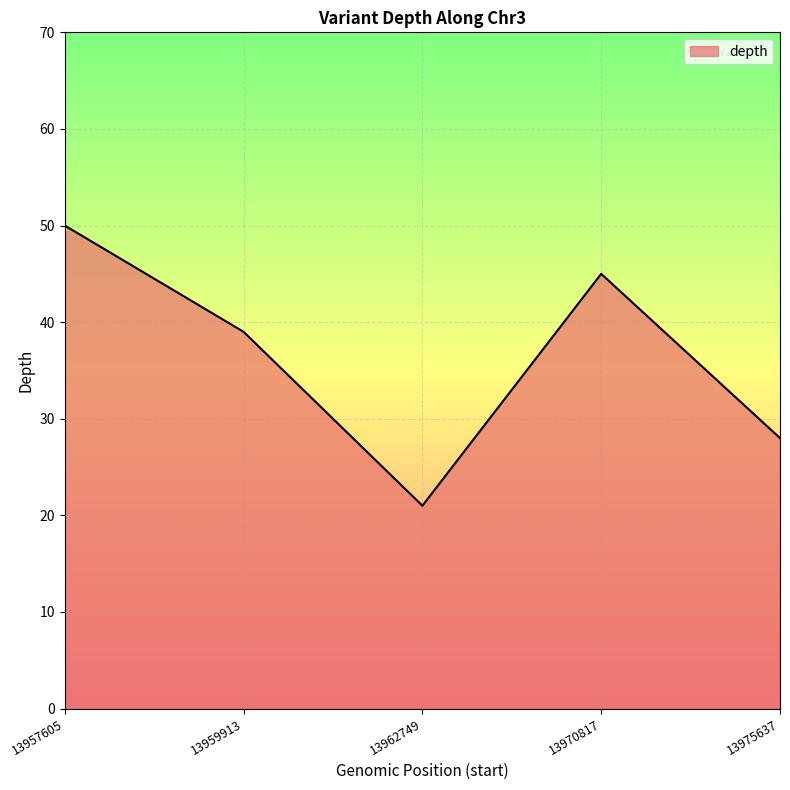

What is the difference between the maximum and minimum values?

29